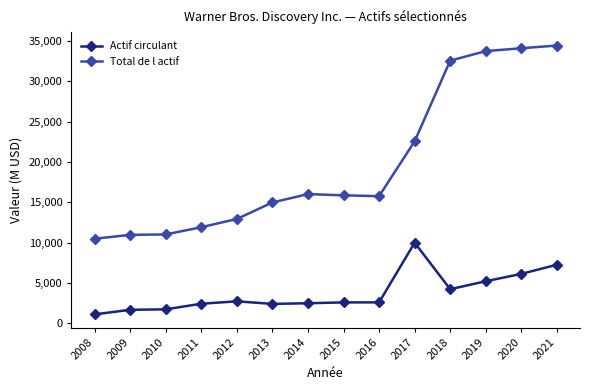

List the series in order of their overall mean, lowest first.

Actif circulant, Total de l actif